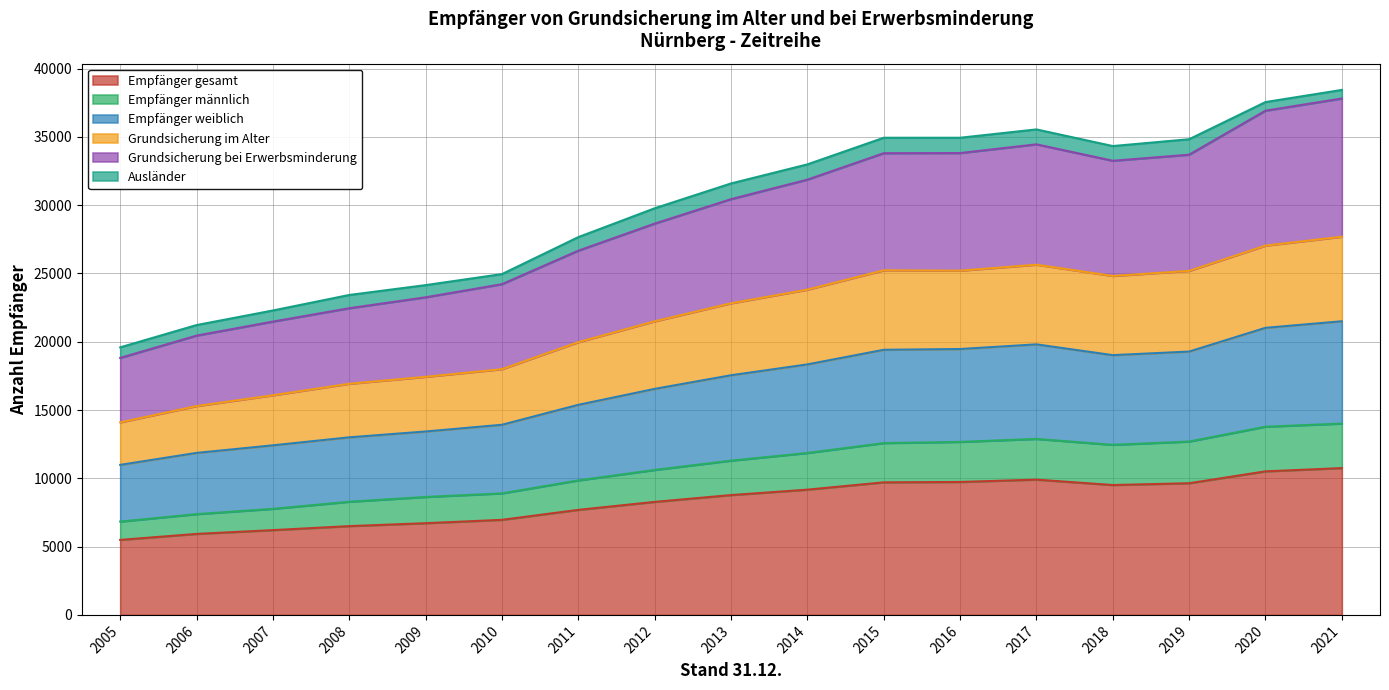

At which category does Empfänger gesamt reach its first local valley?

2018